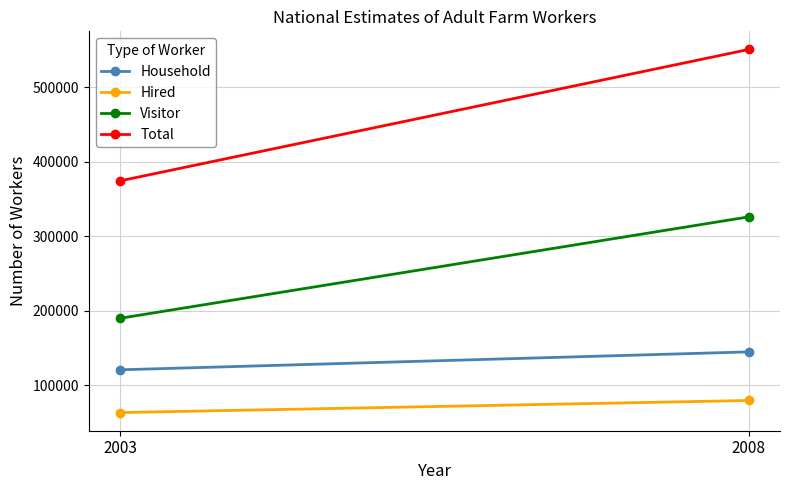

At how many categories does at least one series exceed 323842?

2